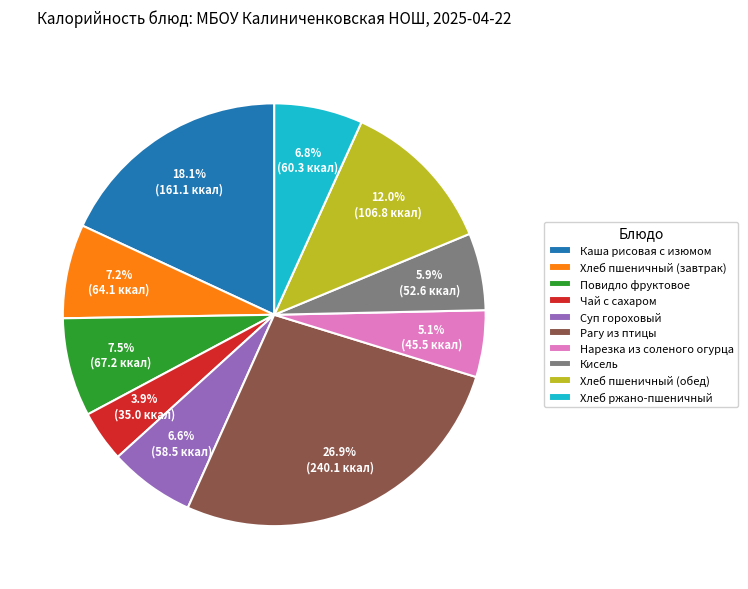

How many slices are in this pie chart?

10